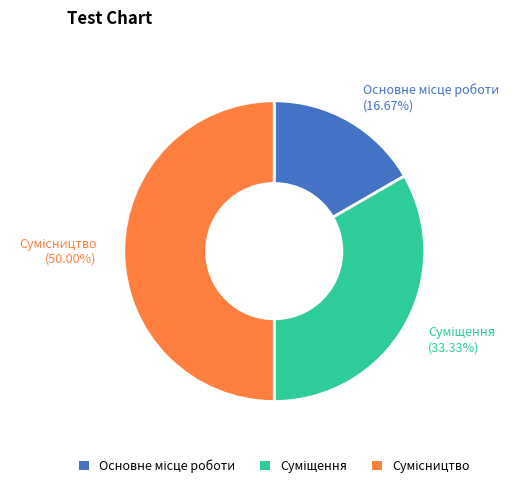

Which category has the biggest portion of the pie?

Сумісництво